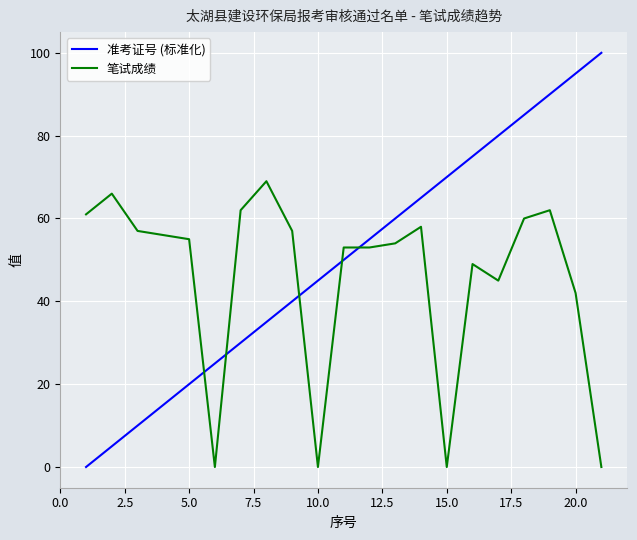

What is the maximum value shown in the chart?

100.0